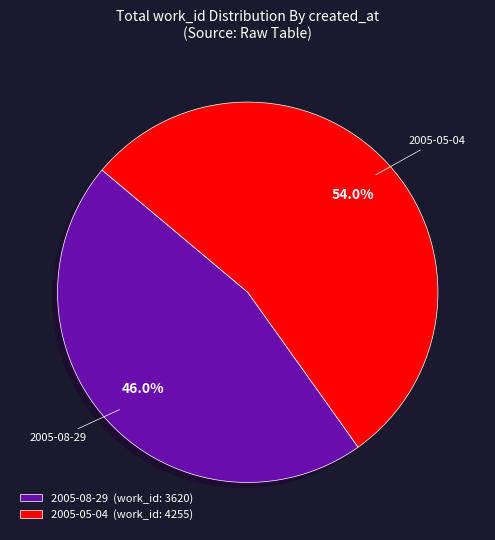

Between 2005-08-29 and 2005-05-04, which is larger?

2005-05-04